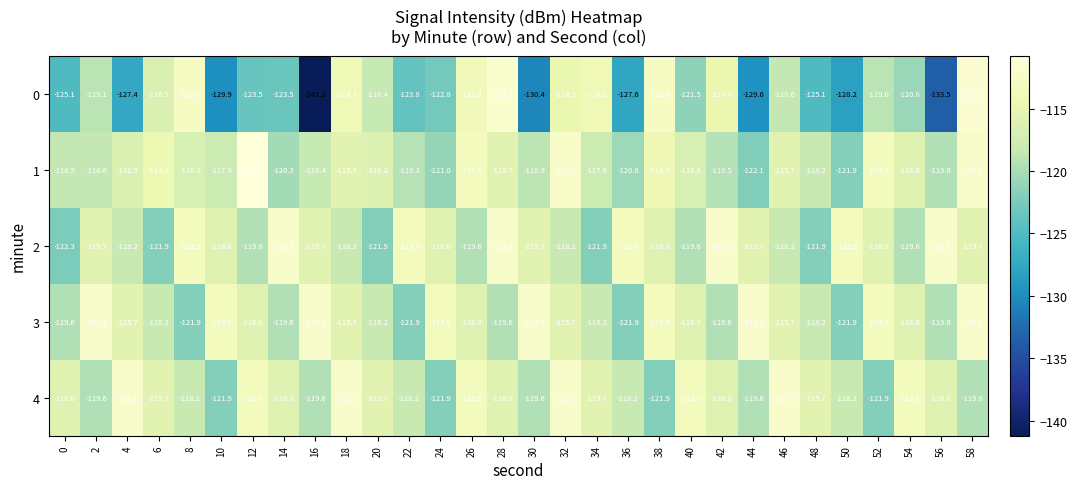

The 1 series shows -191.3 at 50. True or false?

False